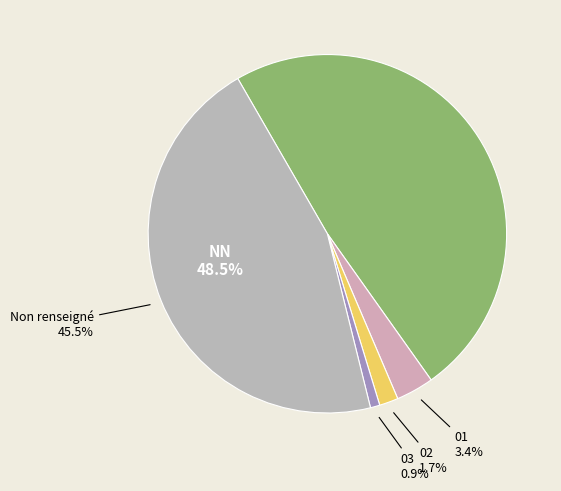

Is 03 the majority of the pie?

No